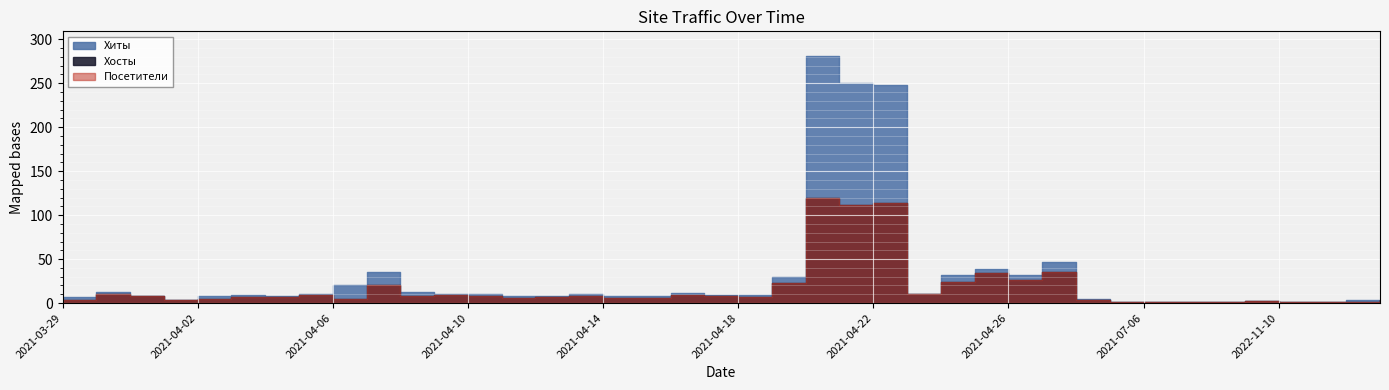

At how many categories does at least one series exceed 66?

3